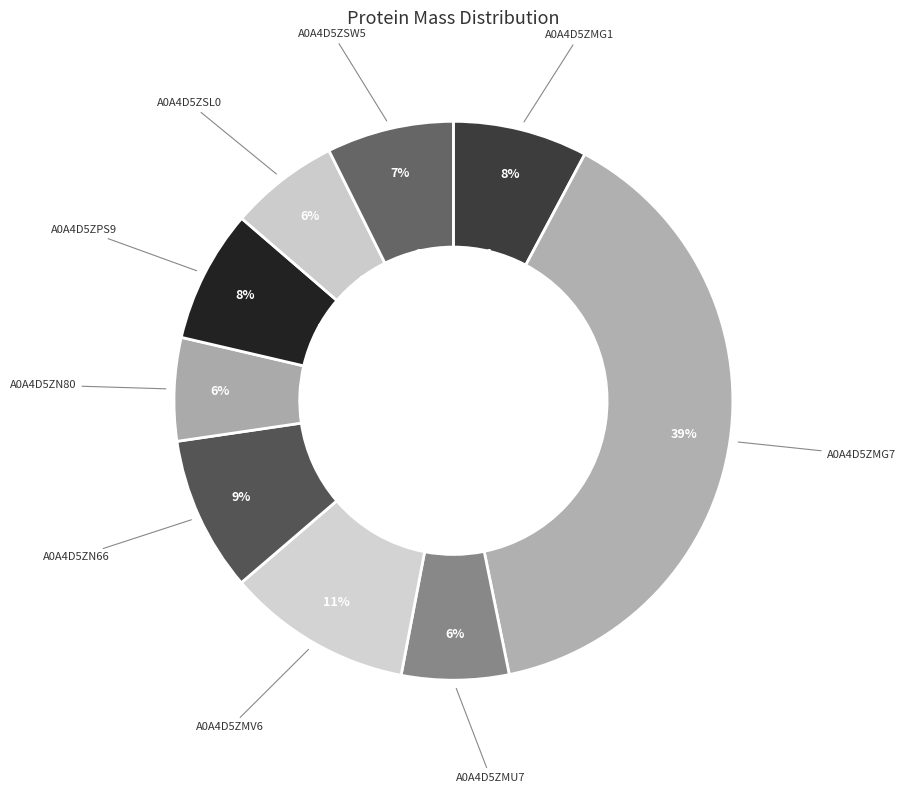

Rank the categories by value from highest to lowest.

A0A4D5ZMG7, A0A4D5ZMV6, A0A4D5ZN66, A0A4D5ZMG1, A0A4D5ZPS9, A0A4D5ZSW5, A0A4D5ZSL0, A0A4D5ZMU7, A0A4D5ZN80